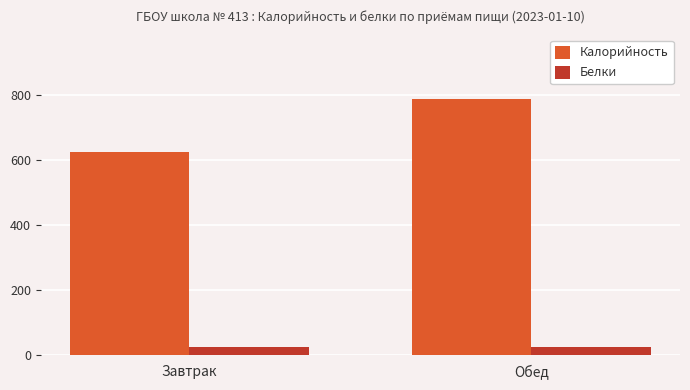

What position from the left is Обед?

2